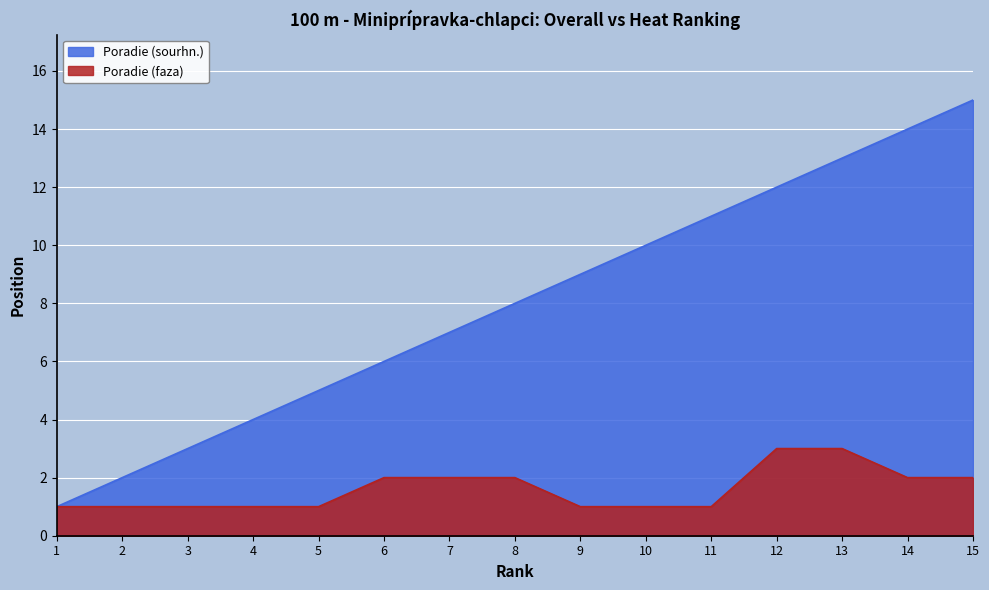

Which series changed the most between 10 and 11?

Poradie (sourhn.)